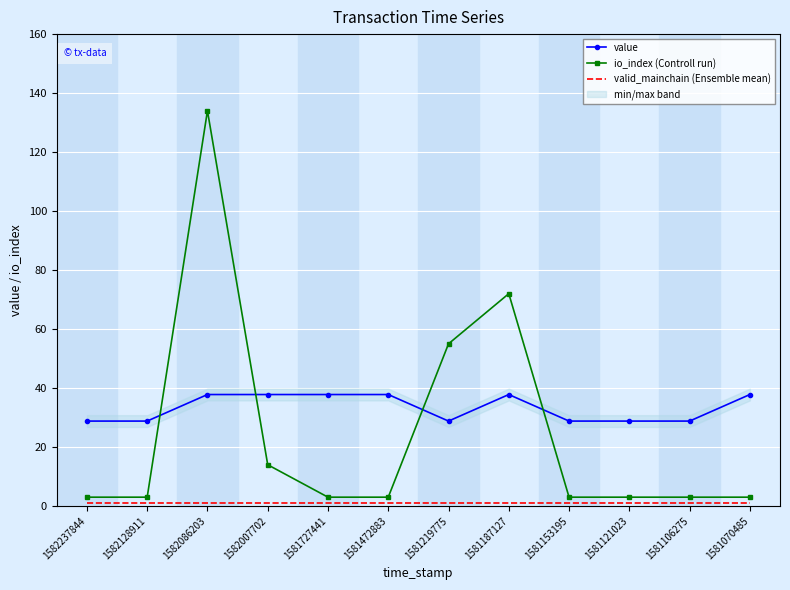

True or false: valid_mainchain (Ensemble mean) and io_index (Controll run) intersect in this chart.

False